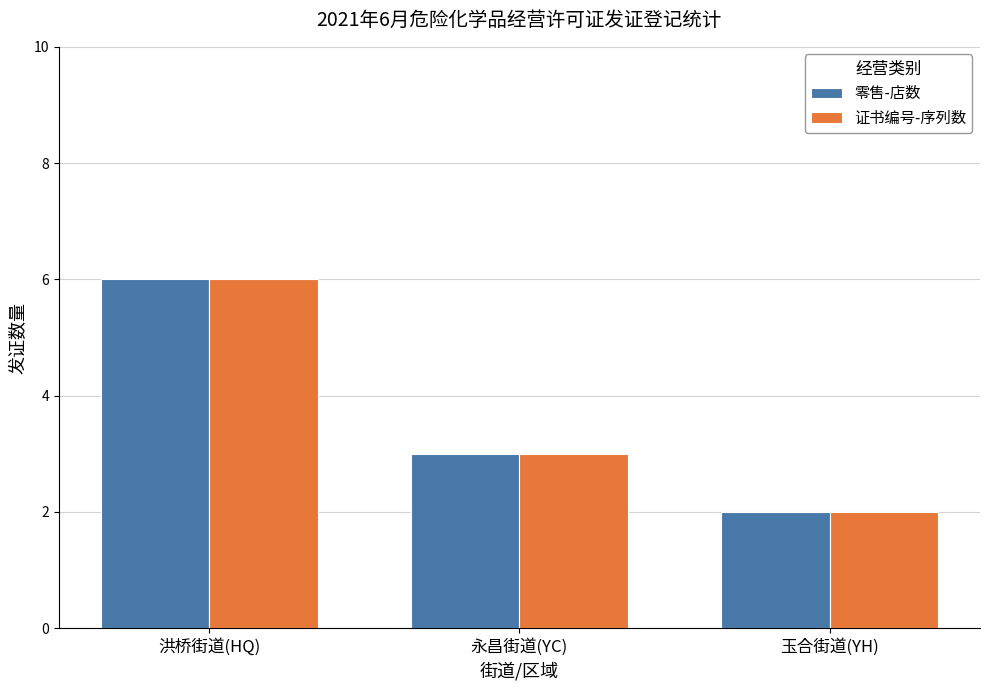

Is the value of 零售-店数 at 玉合街道(YH) greater than the value of 证书编号-序列数 at 永昌街道(YC)?

No